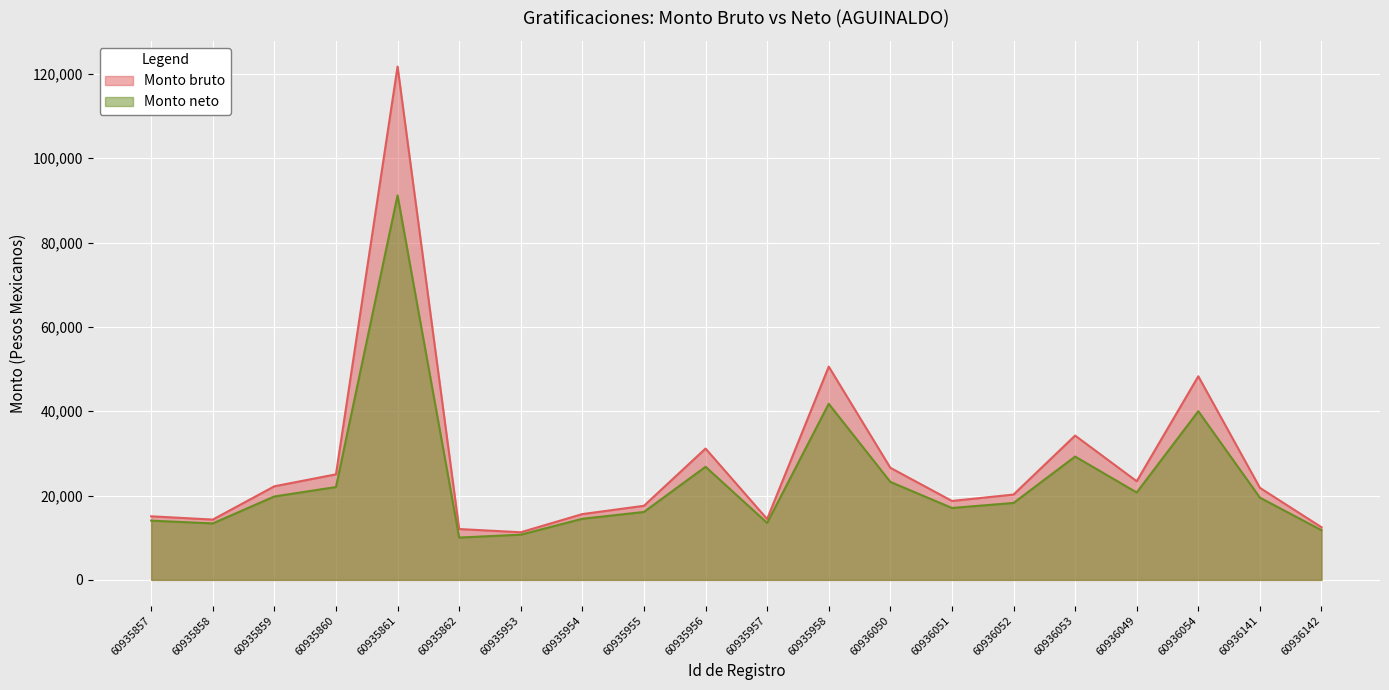

The Monto bruto series shows 6400.9 at 60935954. True or false?

False